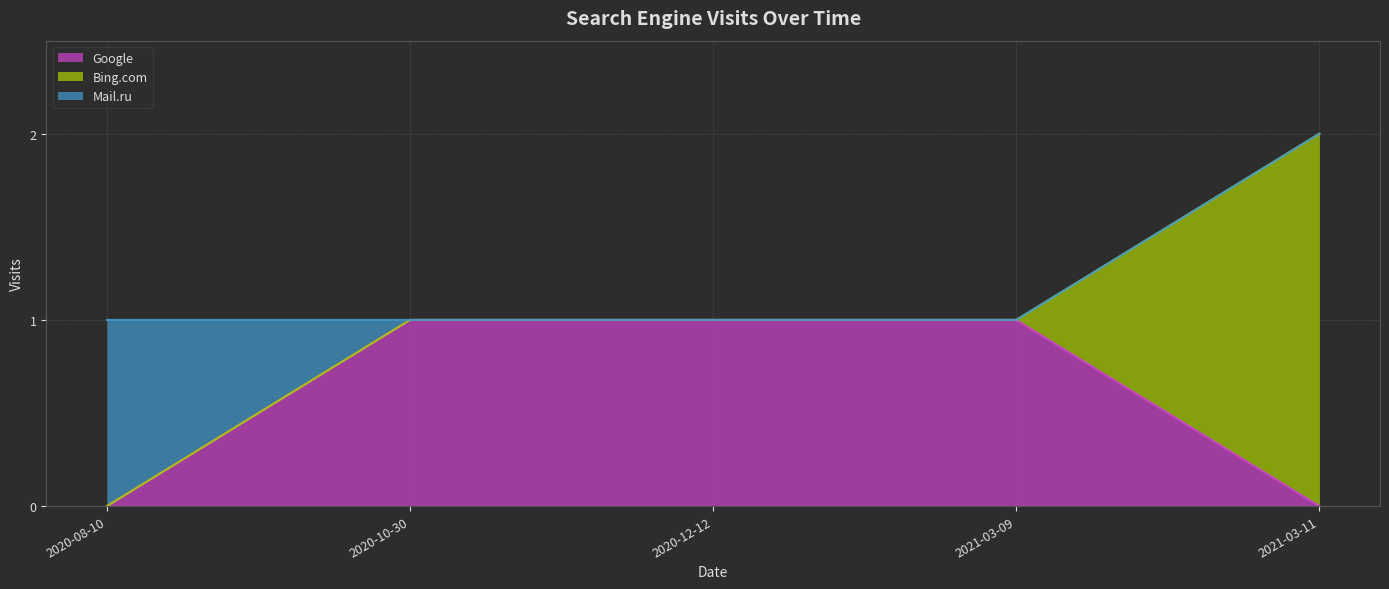

What is the difference between the maximum and second lowest values in the Bing.com series?

1